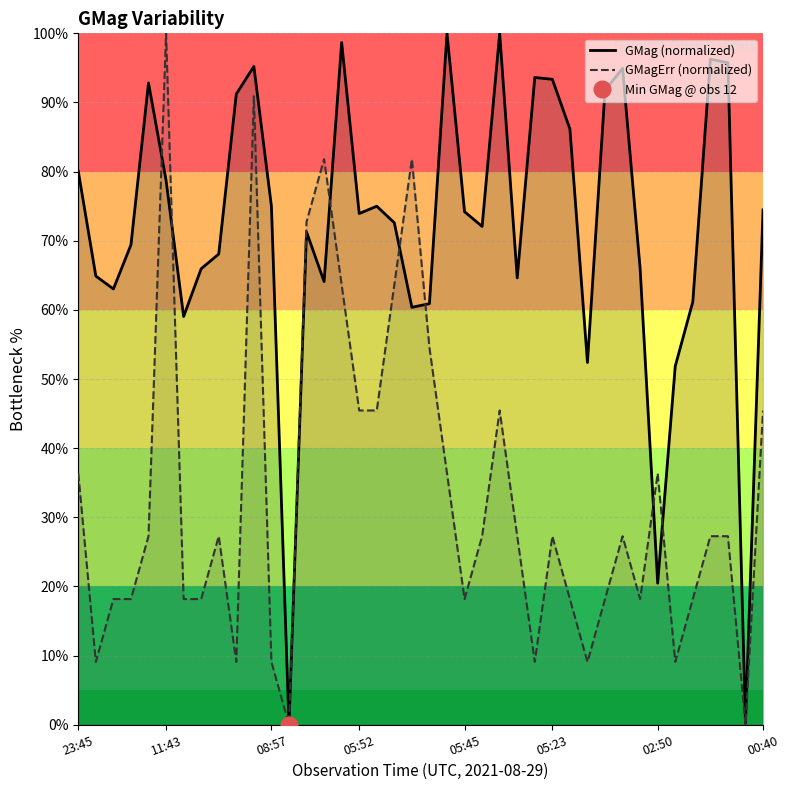

Rank the series by their average value, from highest to lowest.

GMag (normalized), GMagErr (normalized)